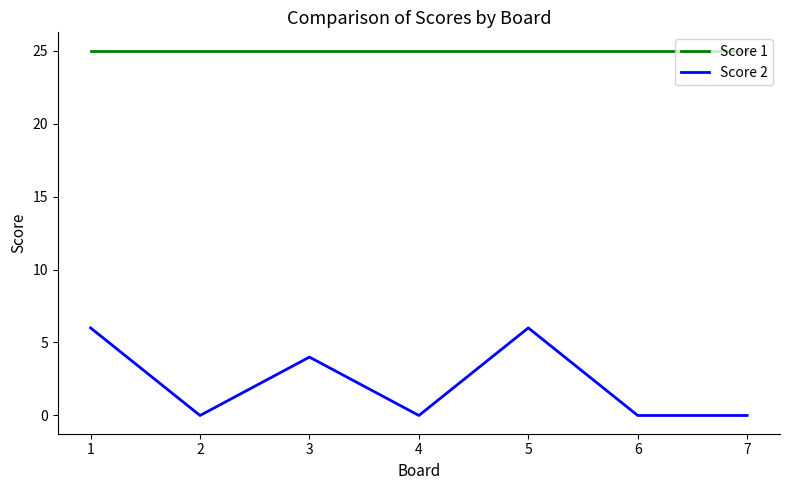

True or false: Score 2 and Score 1 cross at least once.

False